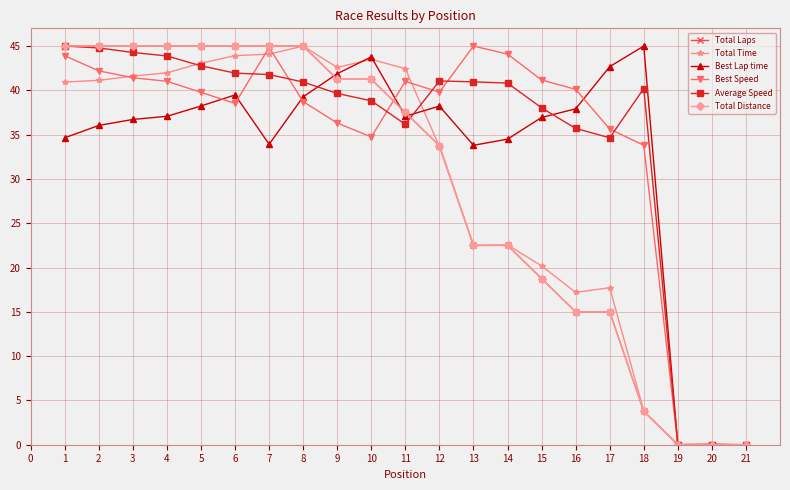

Reading left to right, list all the values displayed in this chart.

Total Laps: 45.0	45.0	45.0	45.0	45.0	45.0	45.0	45.0	41.2	41.2	37.5	33.8	22.5	22.5	18.8	15.0	15.0	3.8	0.0	0.0	0.0
Total Time: 40.9	41.1	41.6	42.0	43.1	43.9	44.1	45.0	42.6	43.5	42.4	33.6	22.5	22.6	20.2	17.2	17.7	3.8	0.0	0.1	0.0
Best Lap time: 34.6	36.0	36.7	37.1	38.2	39.5	33.9	39.3	41.9	43.8	37.1	38.2	33.8	34.5	36.9	37.9	42.7	45.0	0.0	0.0	0.0
Best Speed: 43.9	42.2	41.4	41.0	39.8	38.5	44.8	38.7	36.3	34.7	41.0	39.8	45.0	44.1	41.2	40.1	35.6	33.8	0.0	0.0	0.0
Average Speed: 45.0	44.8	44.3	43.9	42.8	41.9	41.8	40.9	39.7	38.8	36.2	41.1	41.0	40.8	38.0	35.7	34.6	40.2	0.0	0.0	0.0
Total Distance: 45.0	45.0	45.0	45.0	45.0	45.0	45.0	45.0	41.2	41.2	37.5	33.8	22.5	22.5	18.8	15.0	15.0	3.8	0.0	0.0	0.0